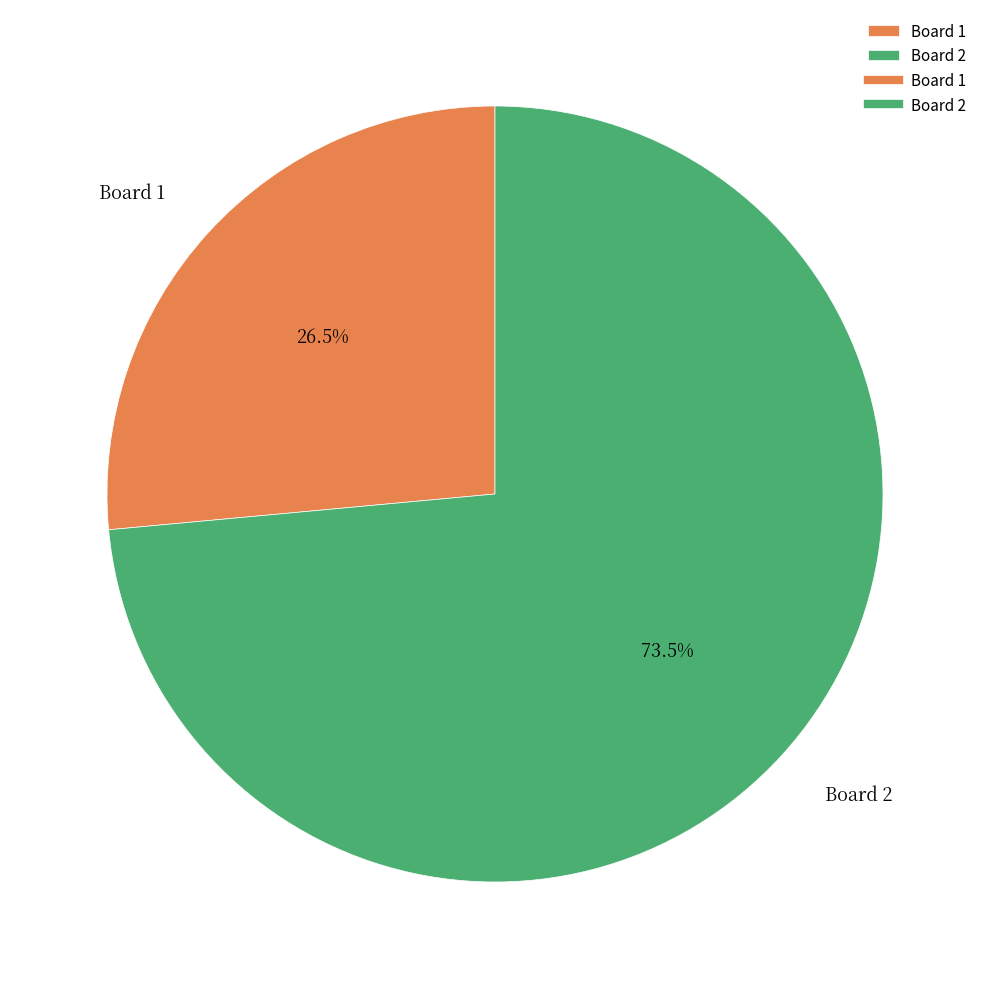

Rank the categories by value from highest to lowest.

Board 2, Board 1